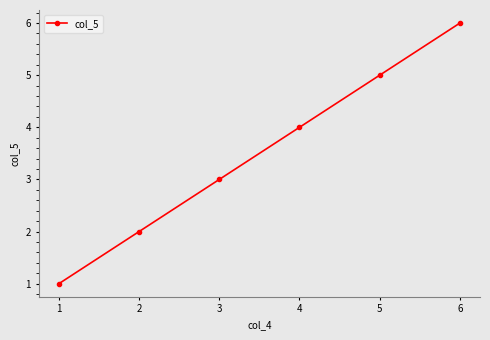

List the labels in order of value, smallest first.

1, 2, 3, 4, 5, 6